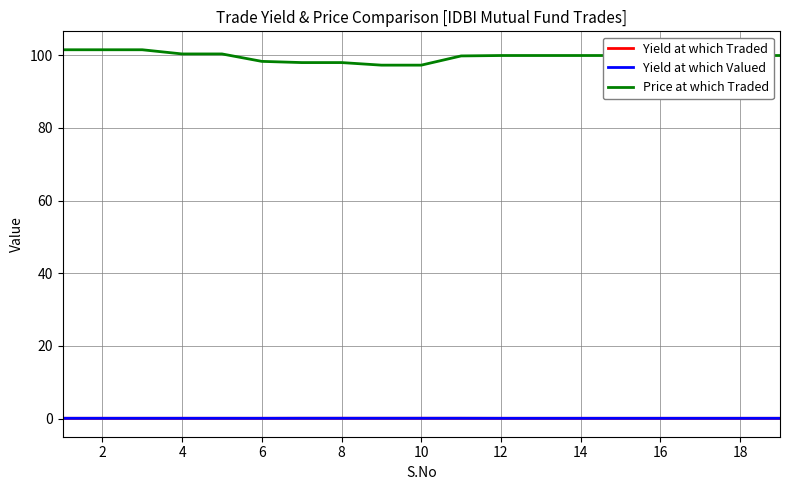

What is the maximum value shown in the chart?

101.5